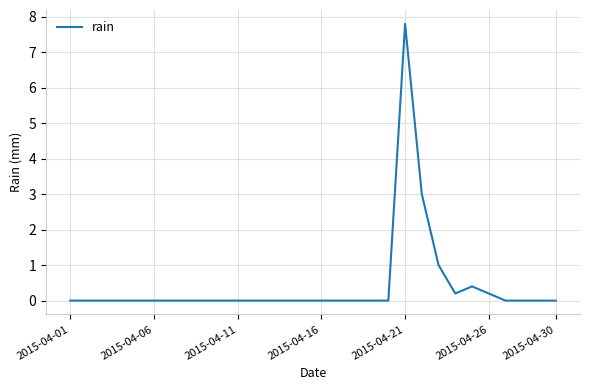

What is the sum of all values?

12.6